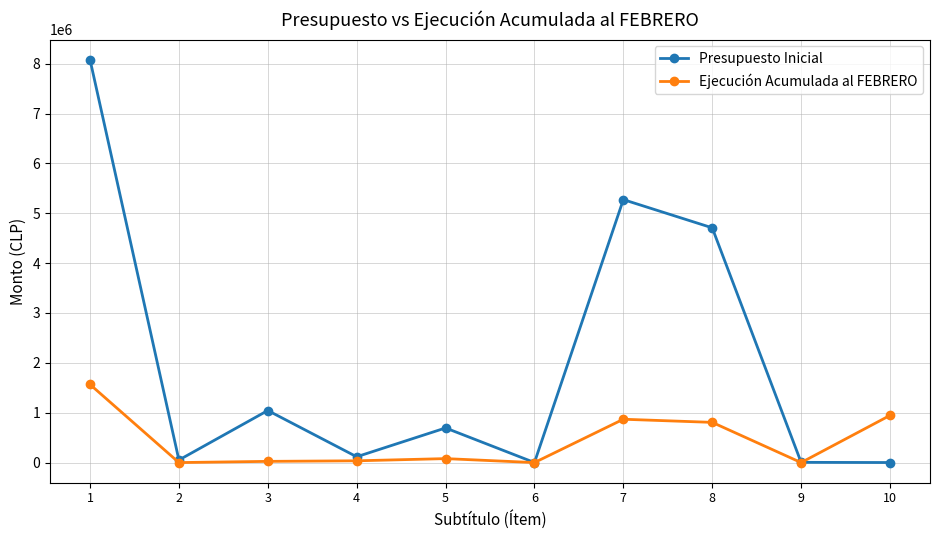

The value of Ejecución Acumulada al FEBRERO at 5 is 79496. True or false?

True